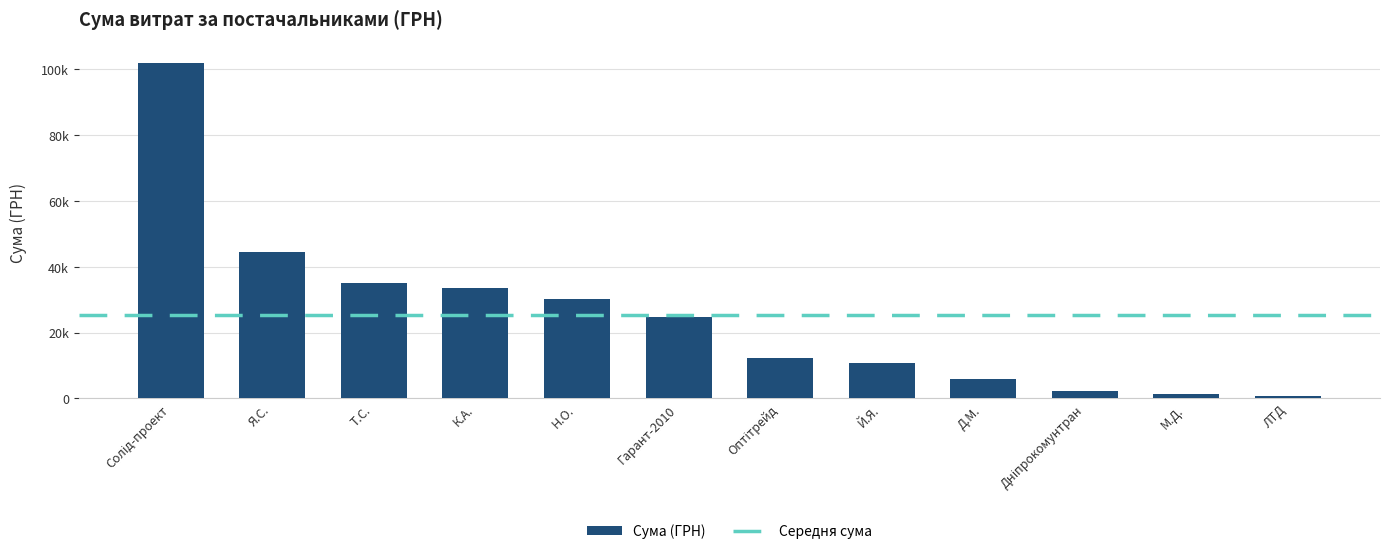

Does the chart contain any negative values?

No